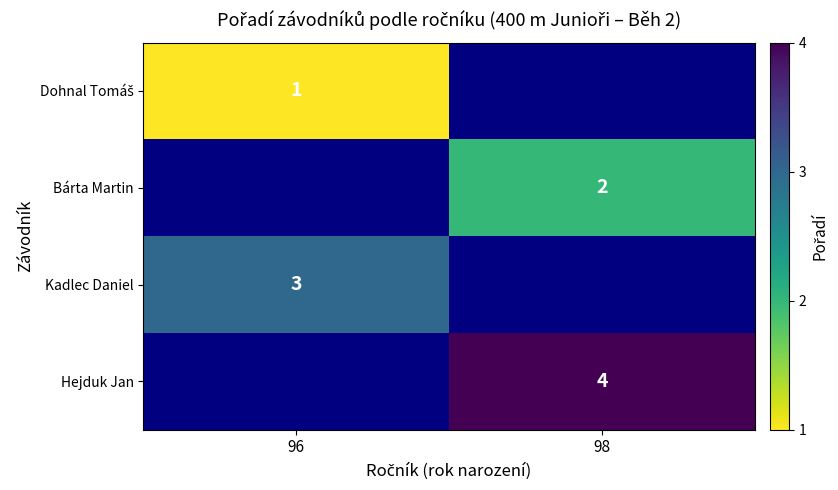

The Bárta Martin series shows 1 at 98. True or false?

False